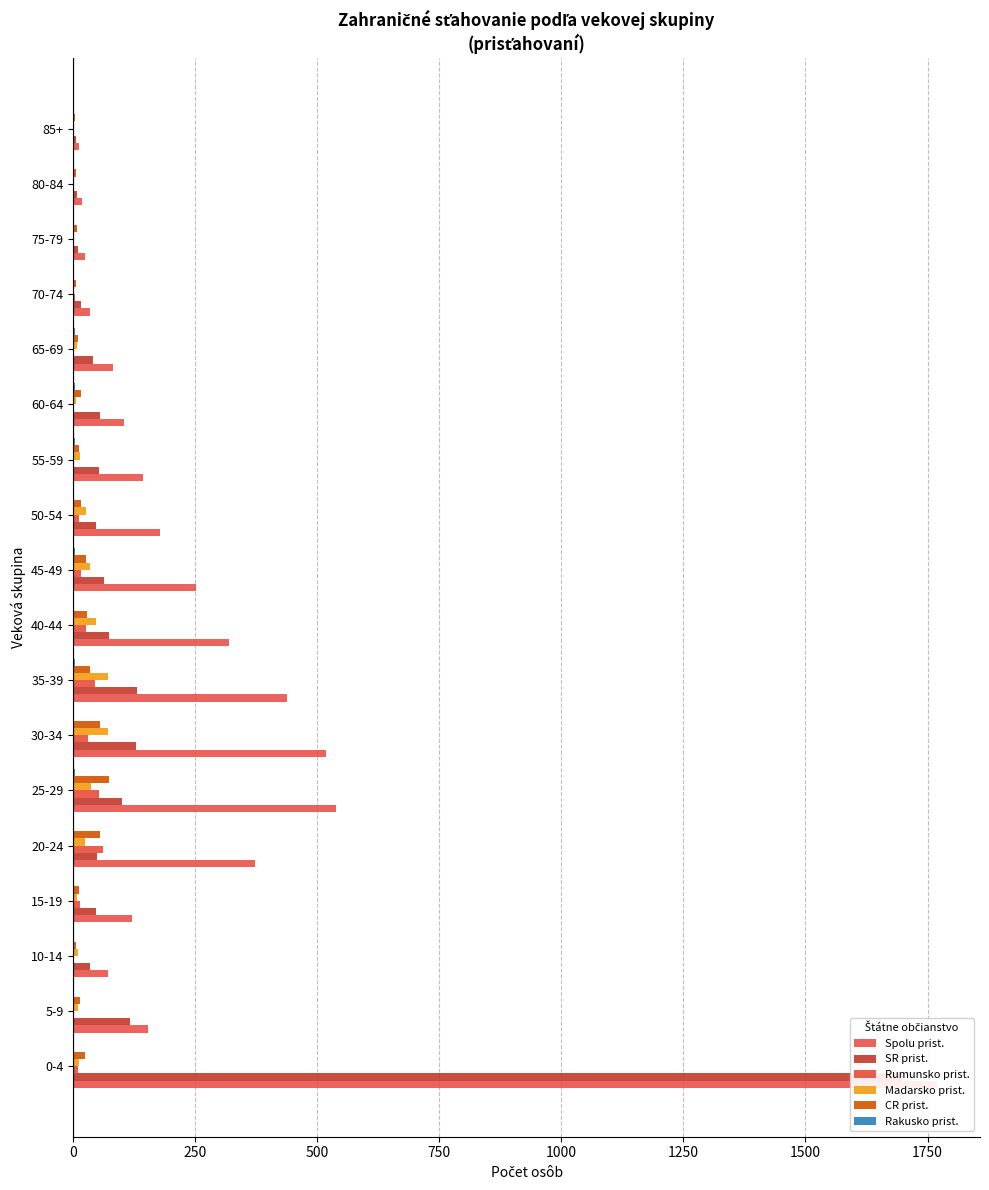

At how many categories does at least one series exceed 1147?

1